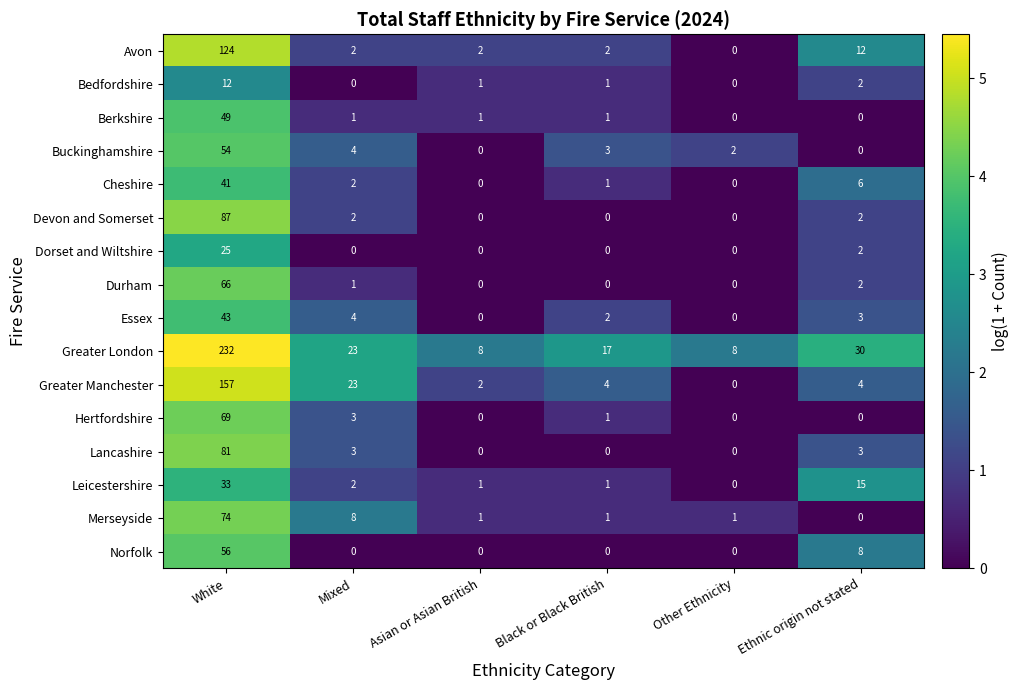

Which series has the largest total across all categories?

Greater London